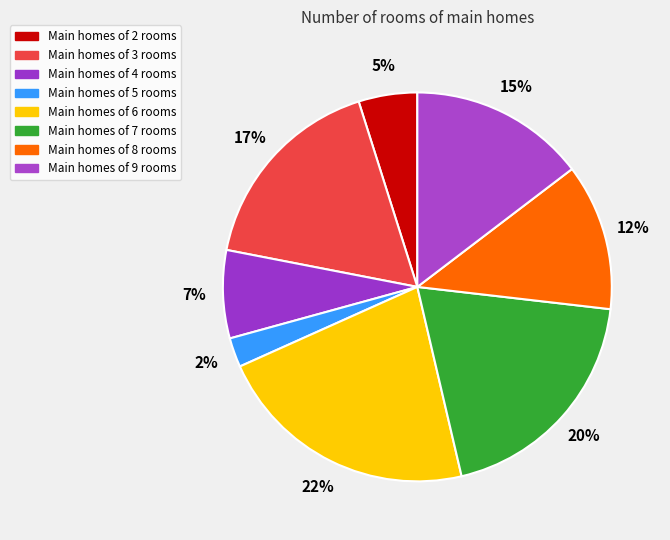

How many segments does this pie chart have?

8